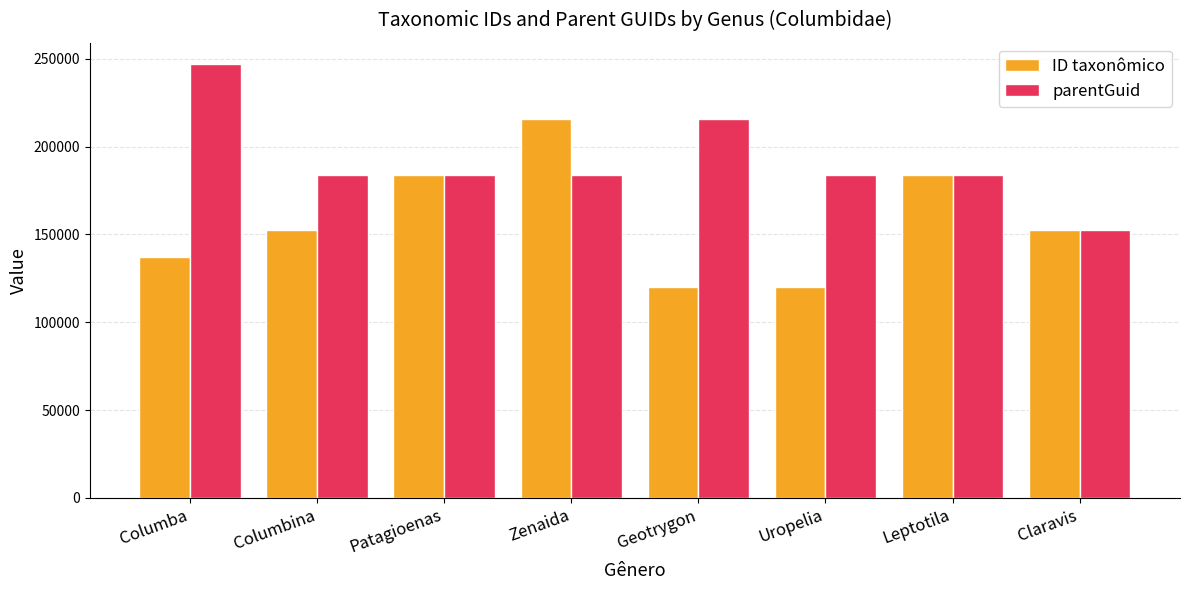

What is the smallest value displayed?

120023